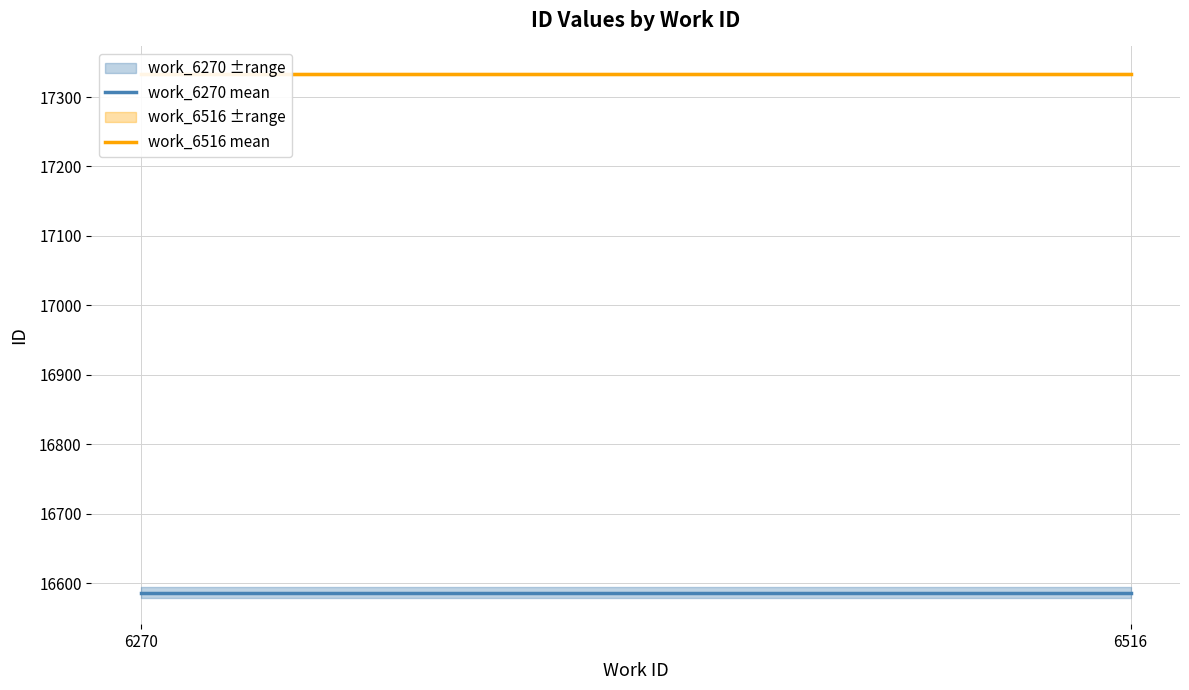

At which label is work_6270 mean closest to 16586?

6270